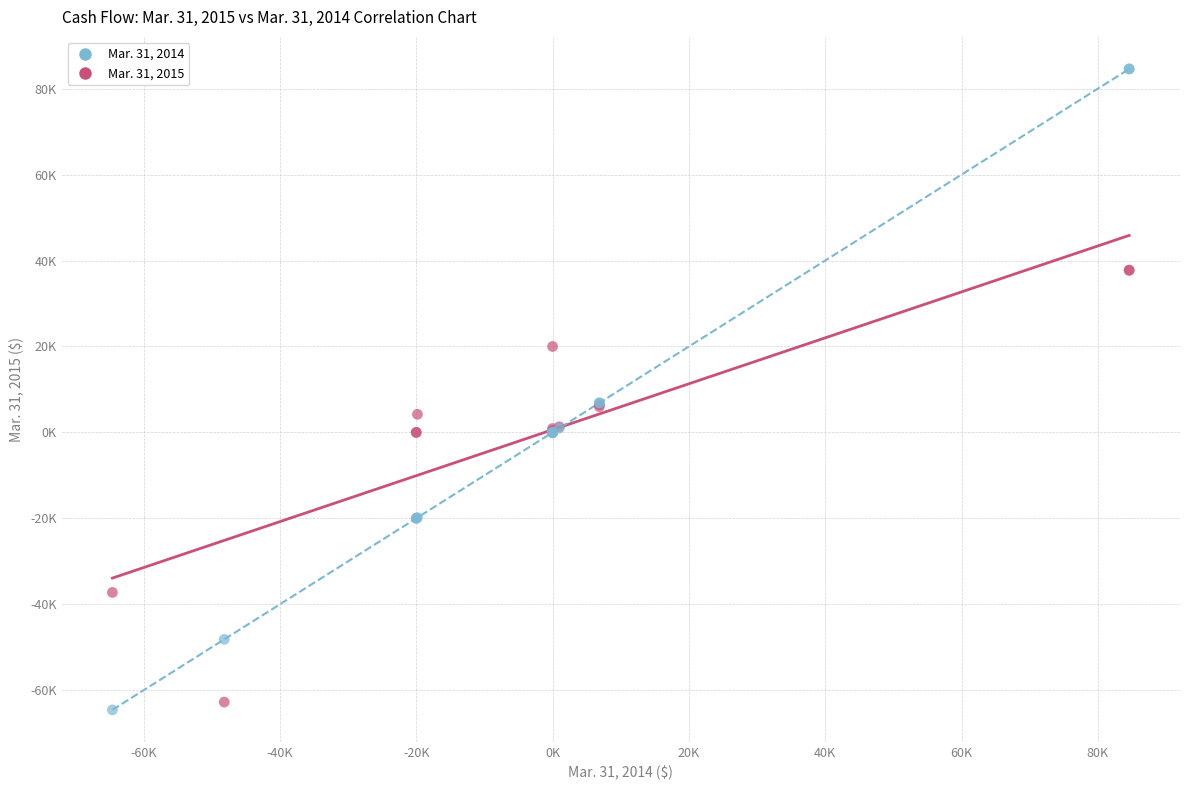

Which series contains the lowest Y value?

Mar. 31, 2014